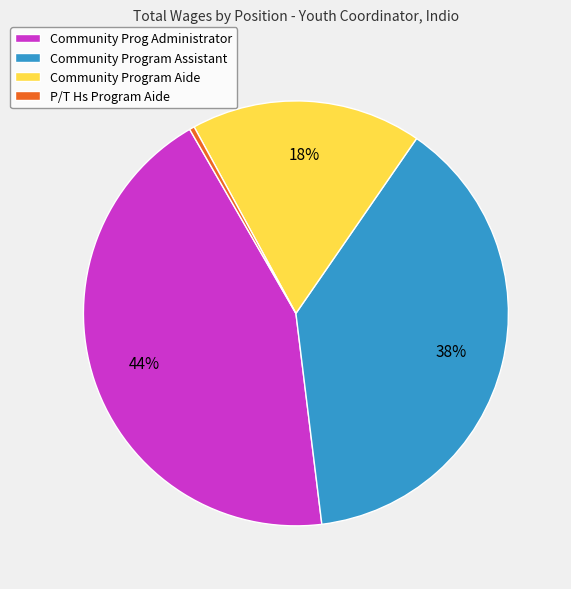

How many slices are in this pie chart?

4